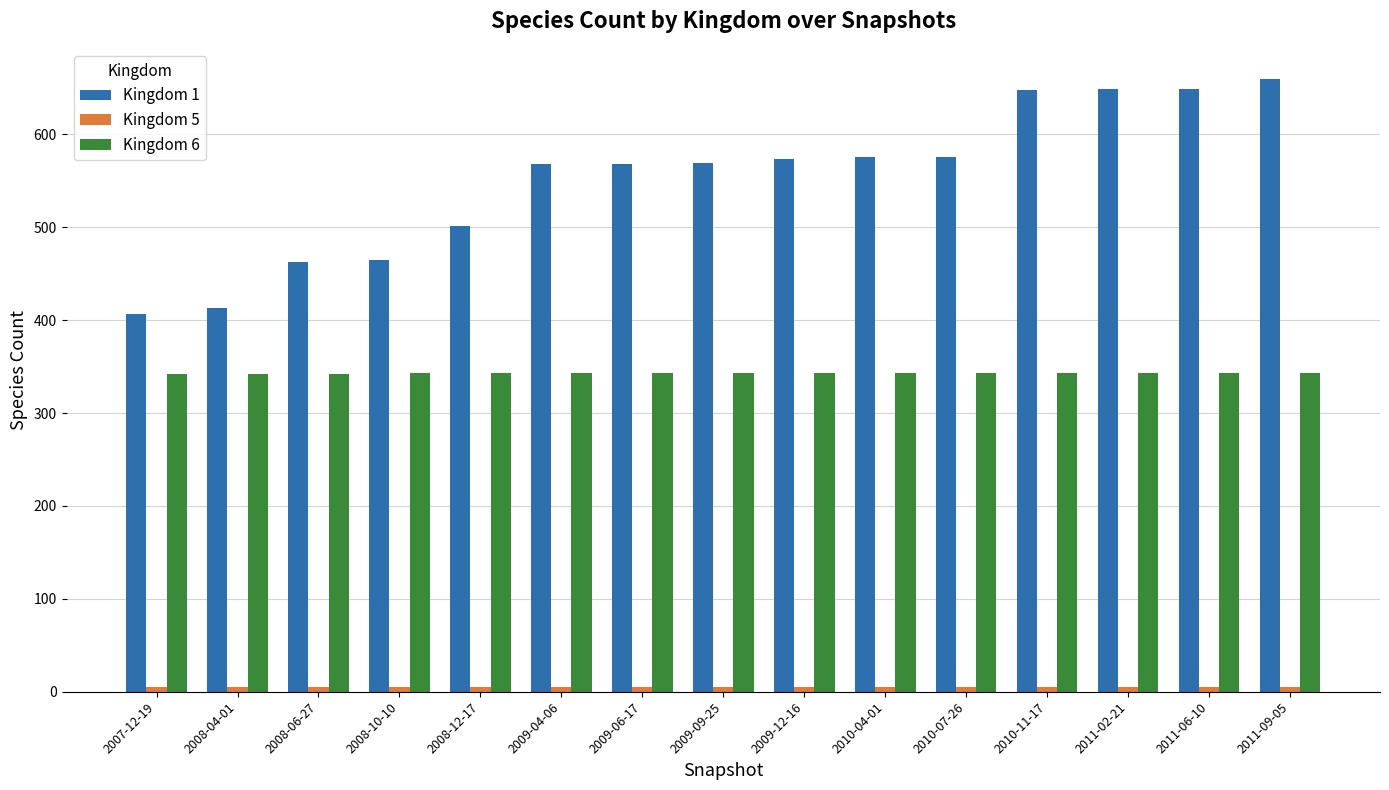

The value of Kingdom 6 at 2010-04-01 is 198. True or false?

False